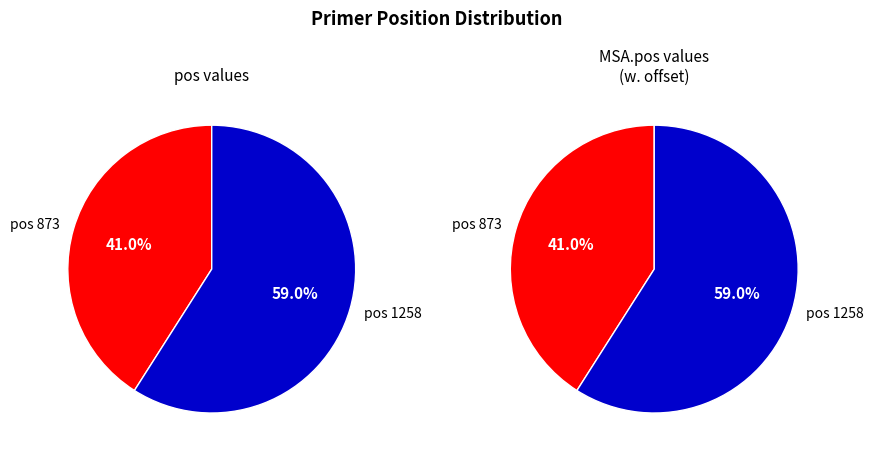

To the nearest percent, what is the average slice percentage?

50%